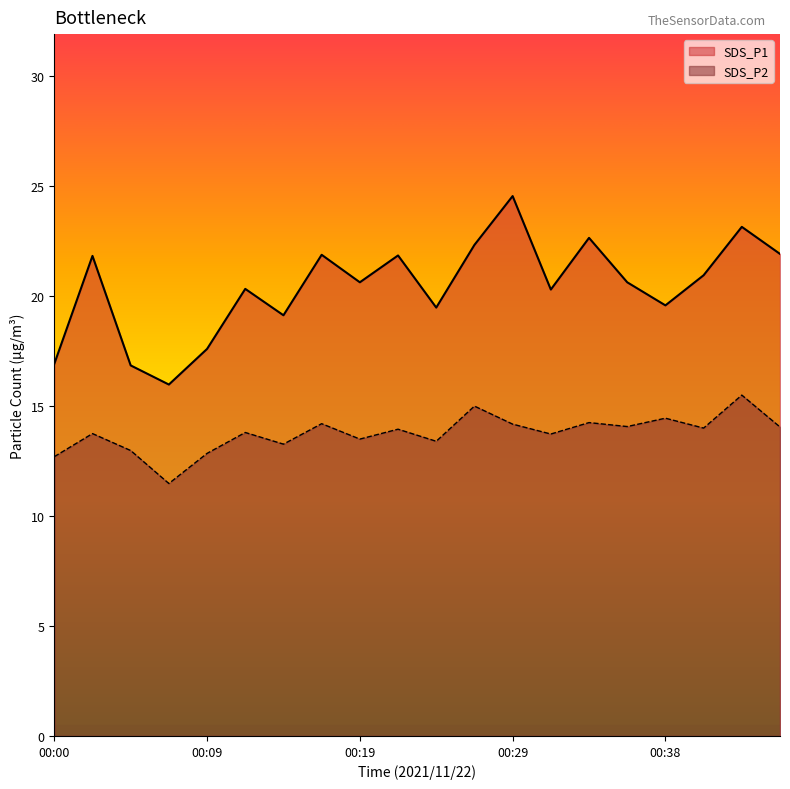

At 00:02, list the series in order from largest to smallest.

SDS_P1, SDS_P2